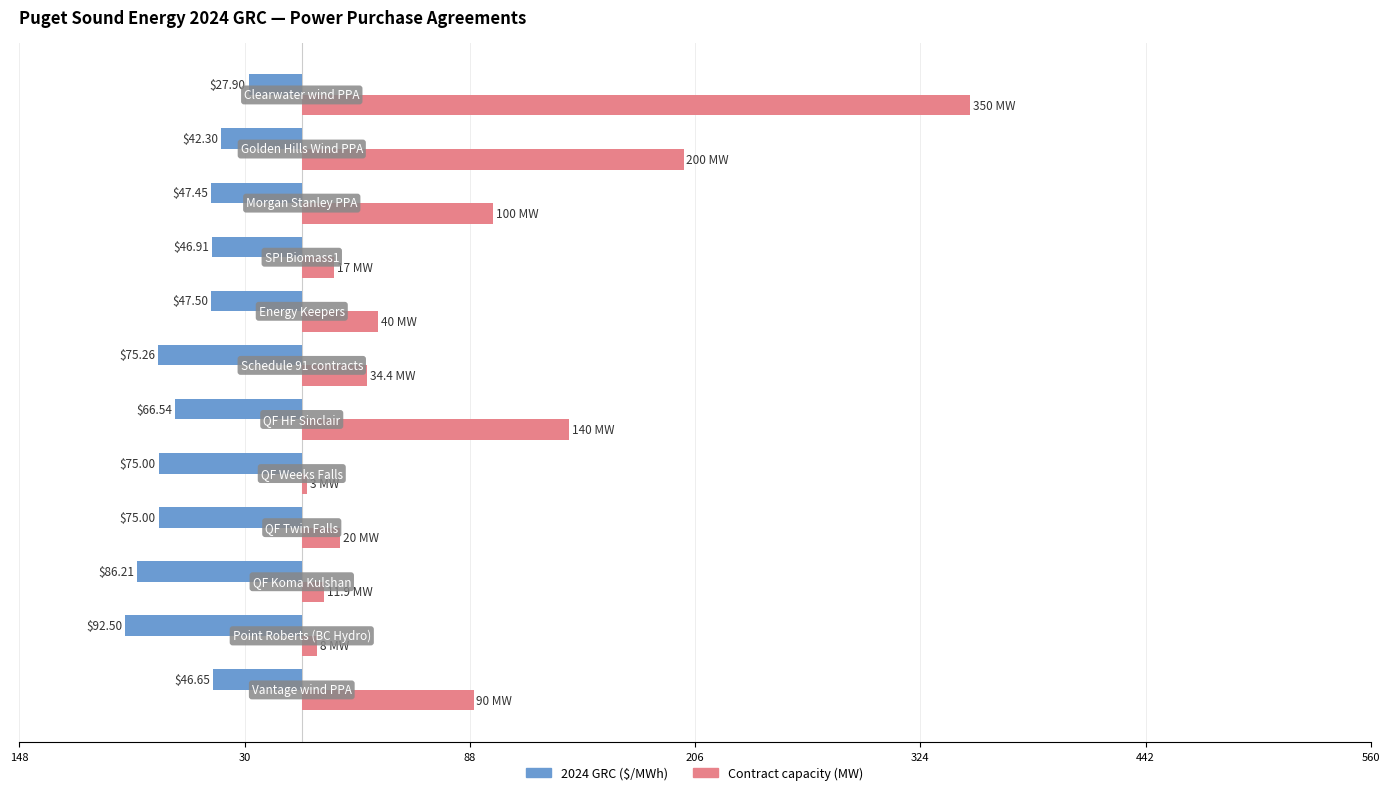

What are all the series names shown in the legend?

2024 GRC ($/MWh), Contract capacity (MW)